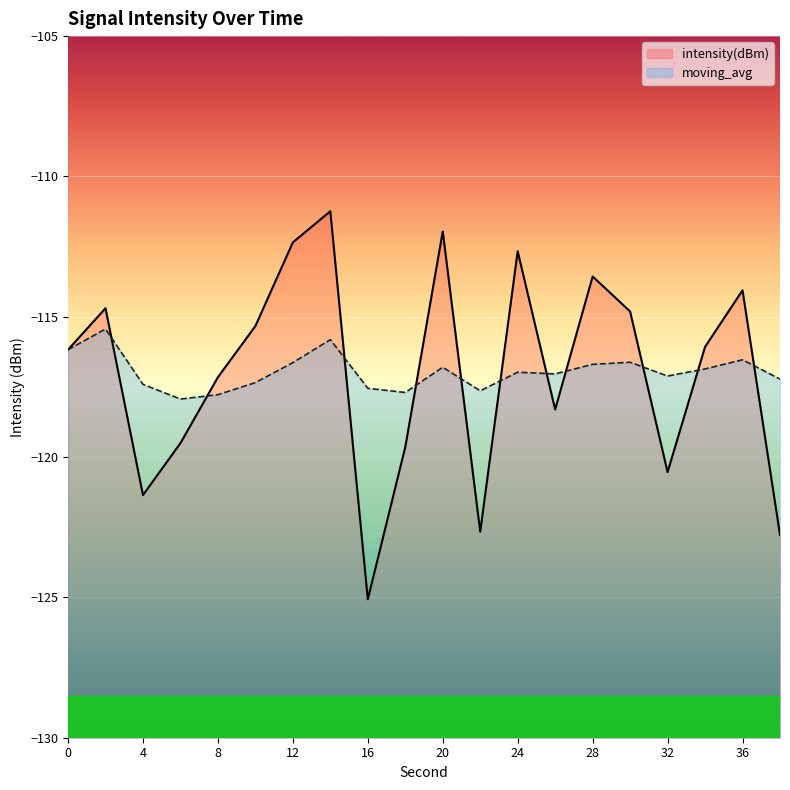

What value does the moving_avg series have at 24?

-117.0